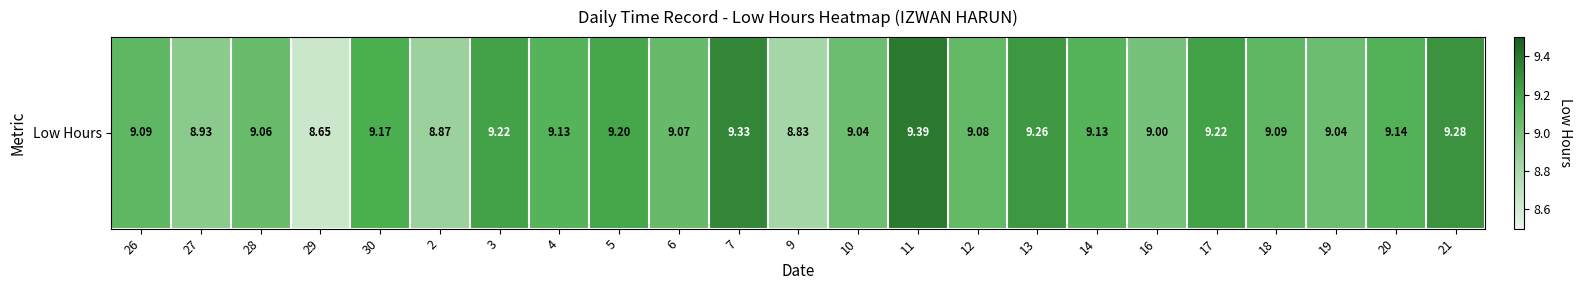

How many values are below 9?

4